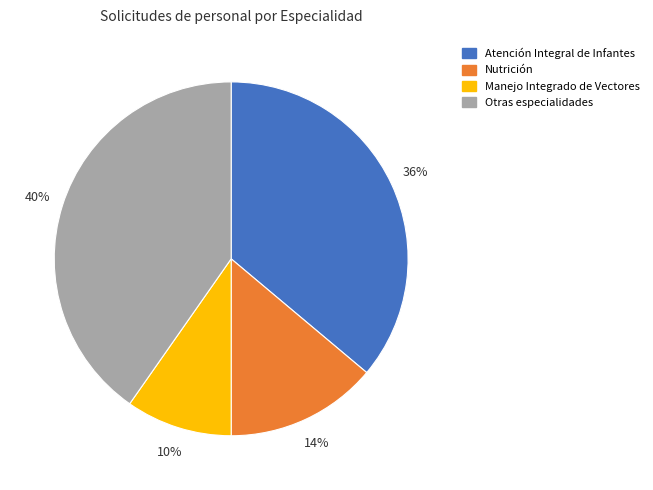

Is there a majority slice in this chart?

No